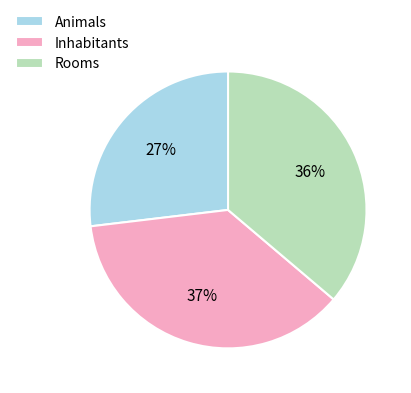

To the nearest percent, what portion does Rooms represent?

36%